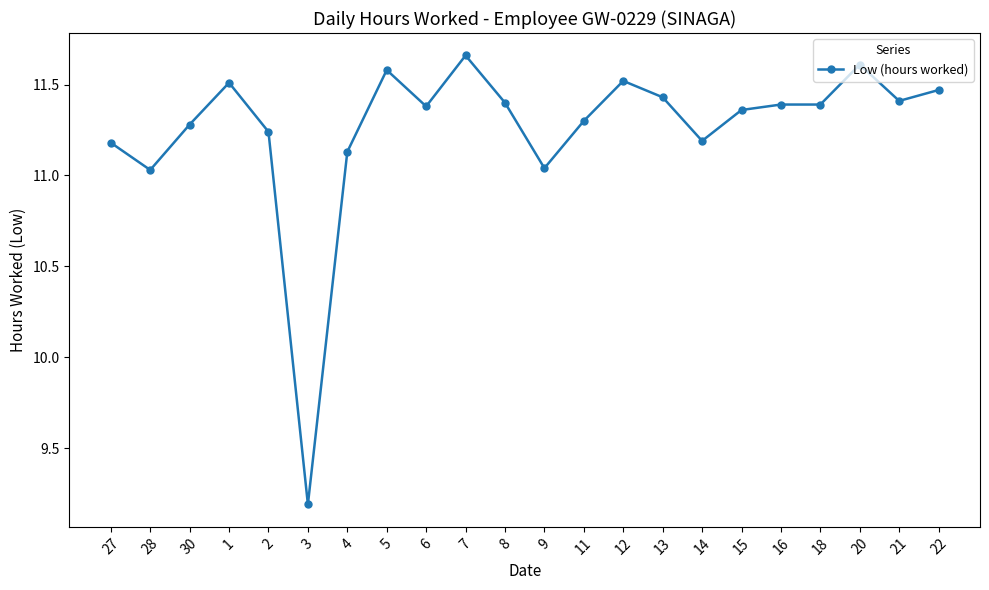

What is the smallest value displayed?

9.2